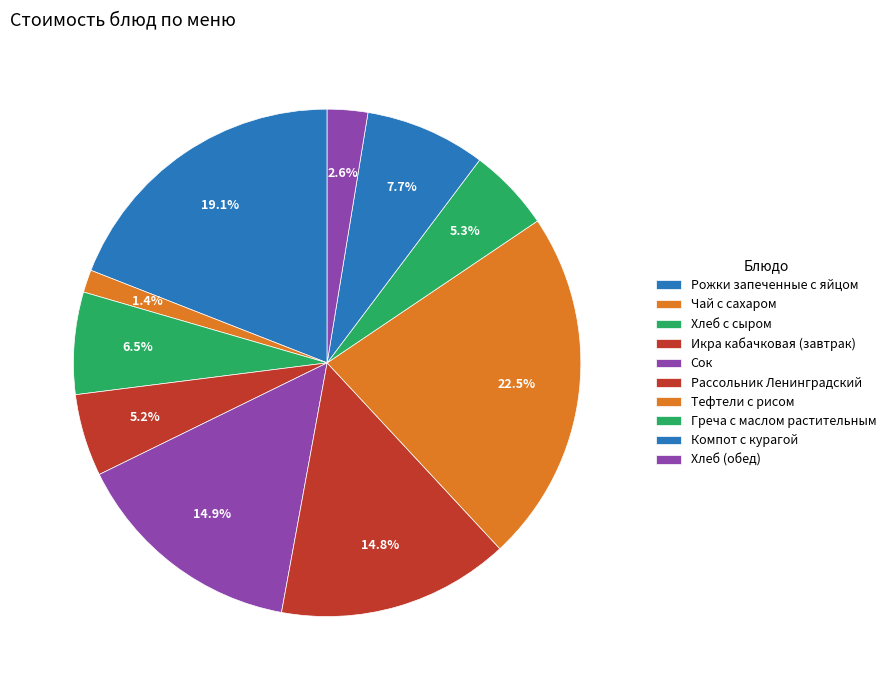

How many segments does this pie chart have?

10